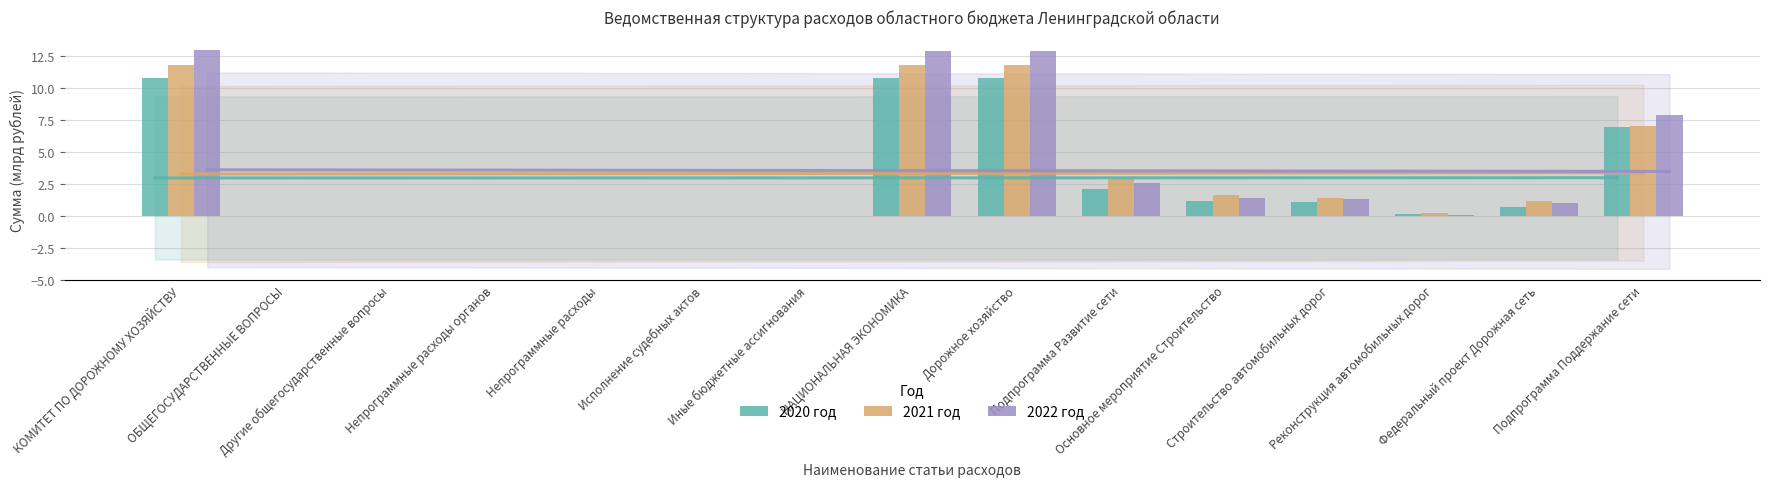

What is the value of the 2020 год bar at the 1st from the left?

10.8